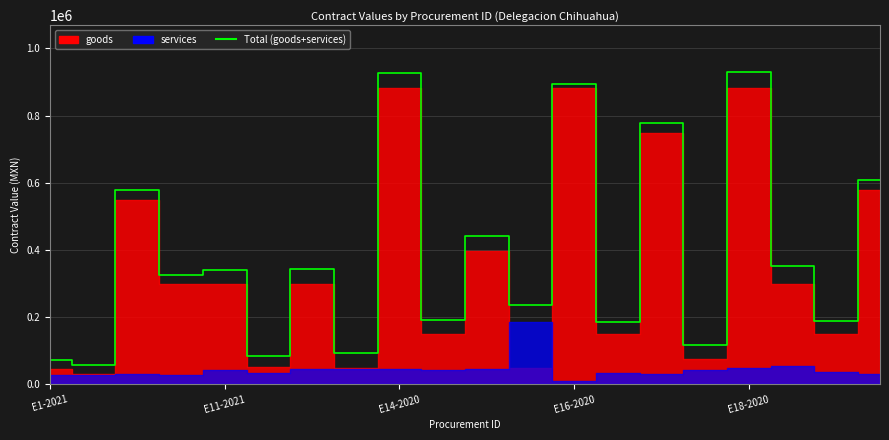

How many values exceed 341273?

9